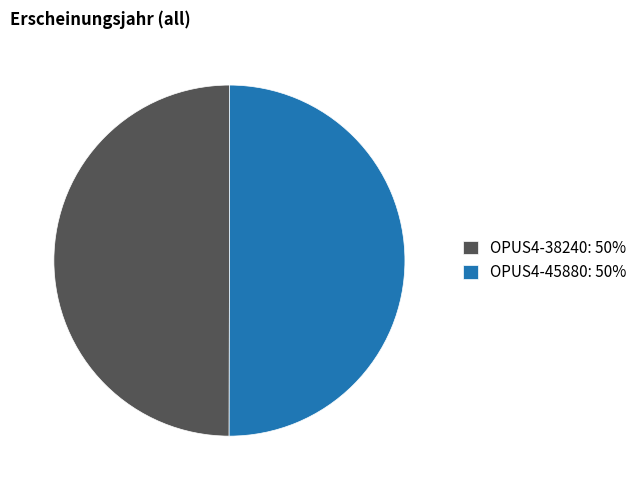

Is it true that OPUS4-38240 is 41% of the pie?

False